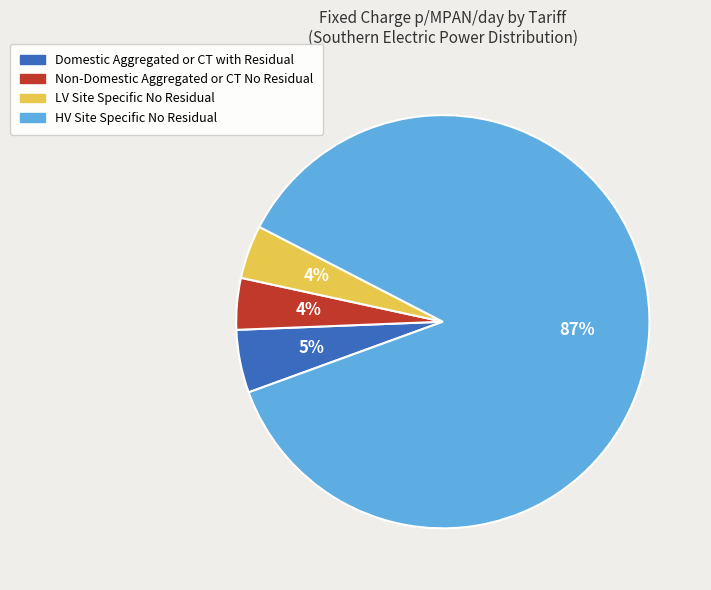

Is the sum of LV Site Specific No Residual and Non-Domestic Aggregated or CT No Residual greater than half?

No